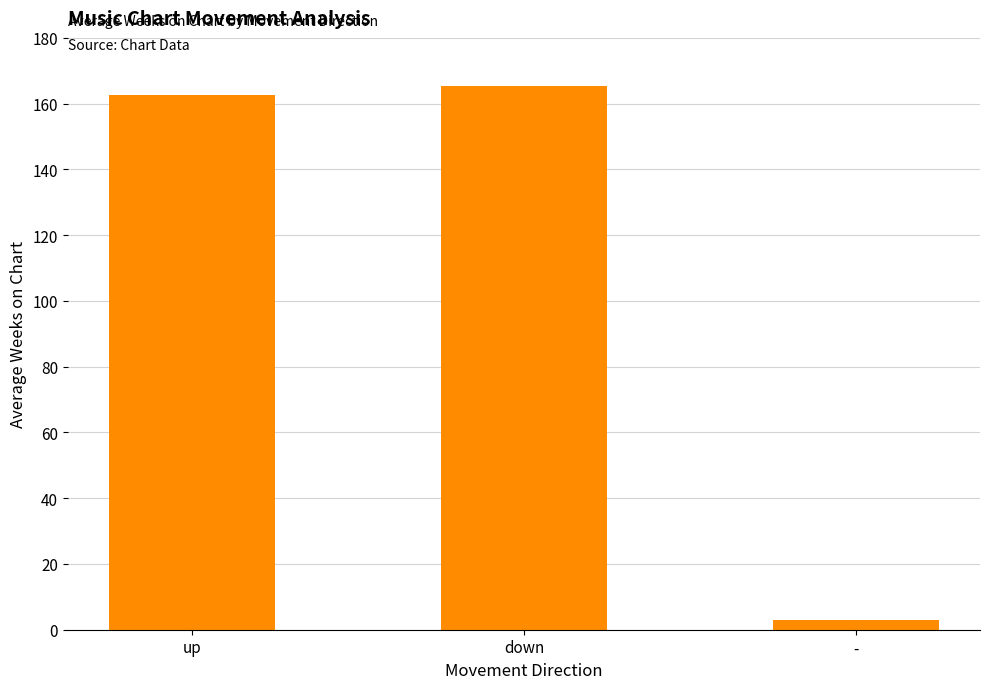

How many series are shown in this chart?

1